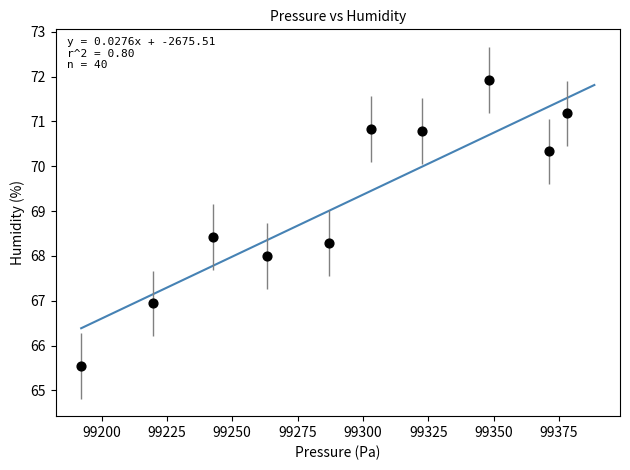

What is the average X value?

99292.9